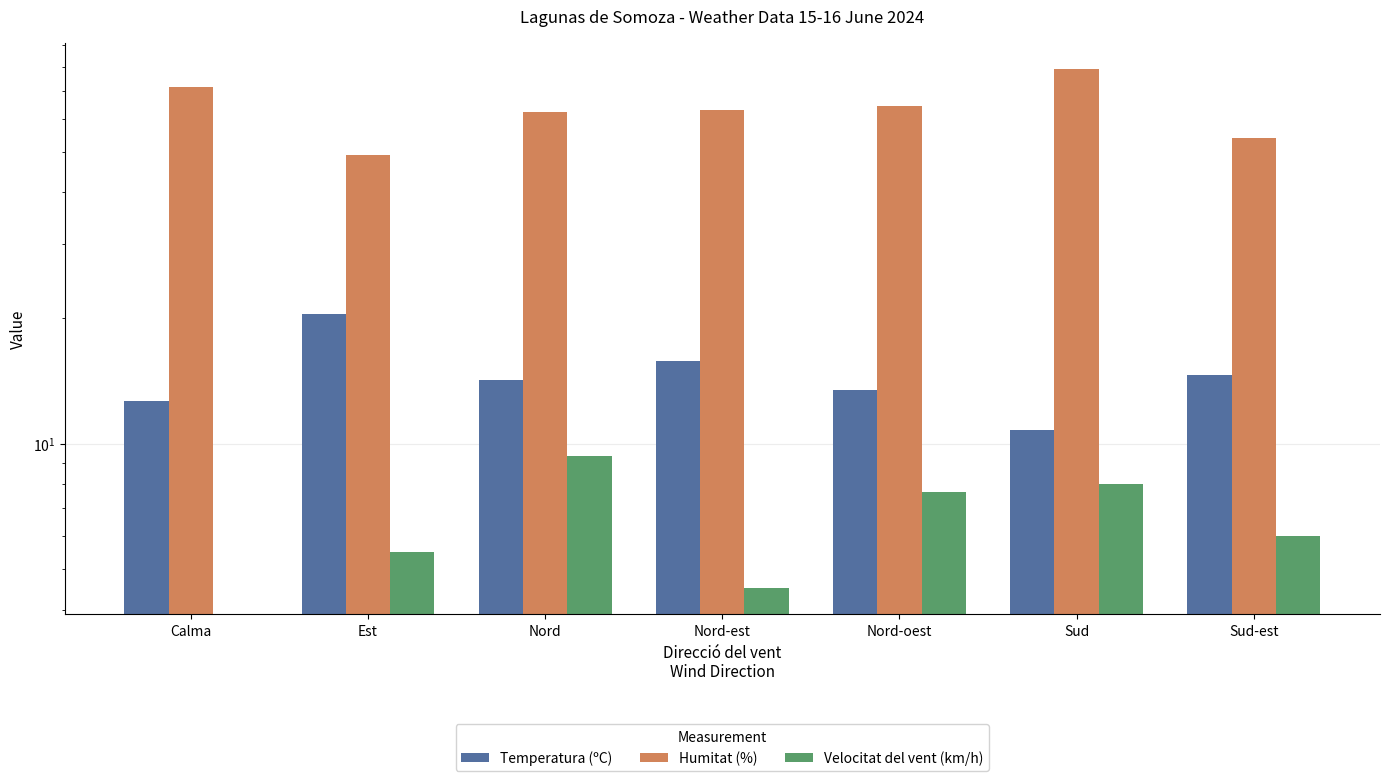

What is the value of the Temperatura (ºC) bar at the 3rd from the left?

14.2